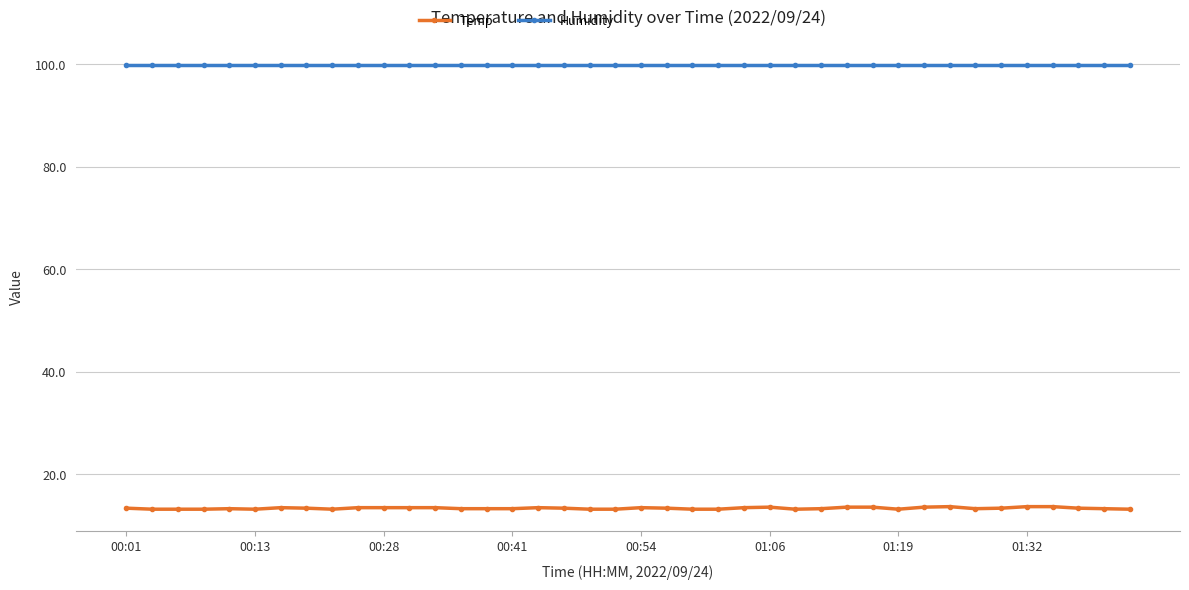

True or false: Temp has more than 0 points higher than both neighbors.

True